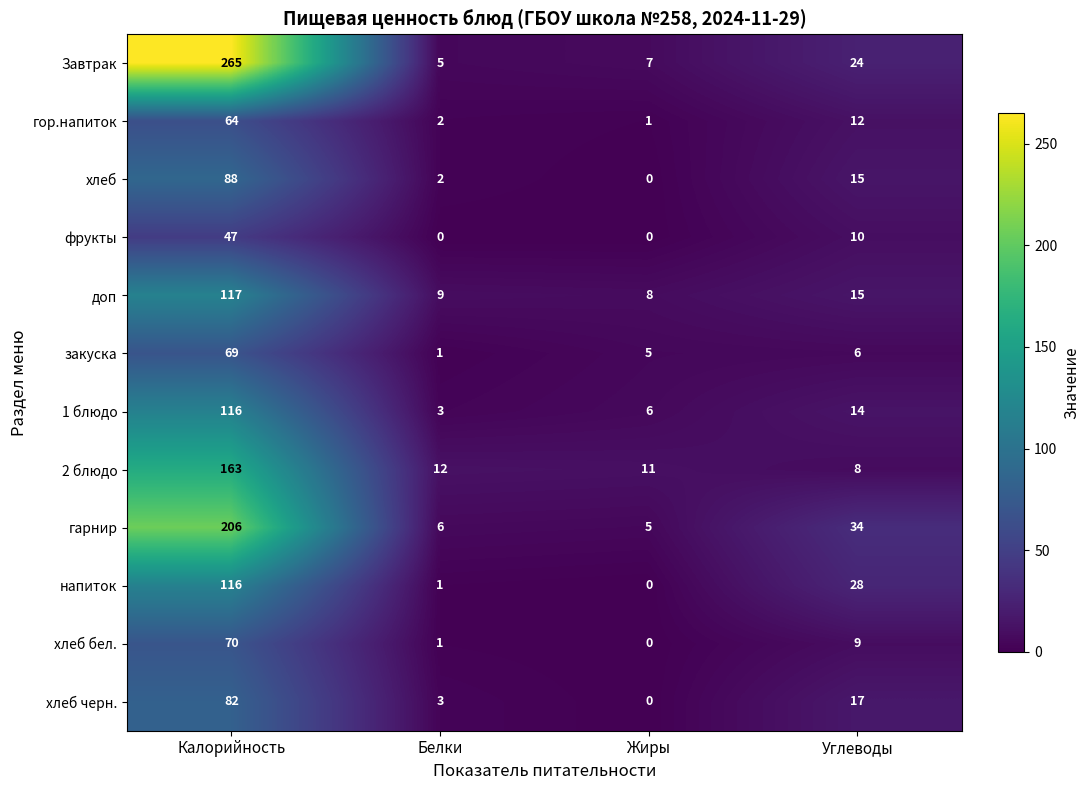

The value of 1 блюдо at Жиры is 8. True or false?

False